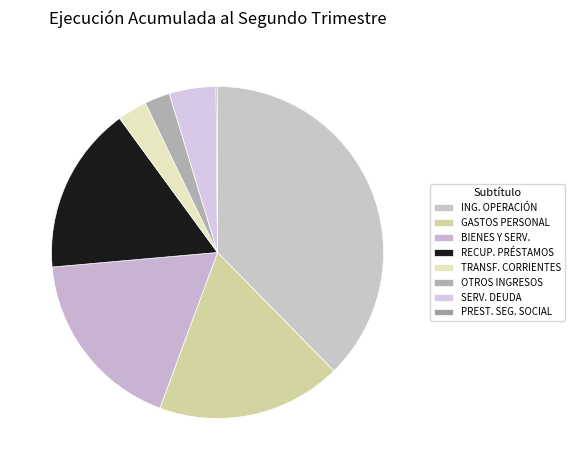

Which slice is the smallest?

PRESTACIONES DE SEGURIDAD SOCIAL